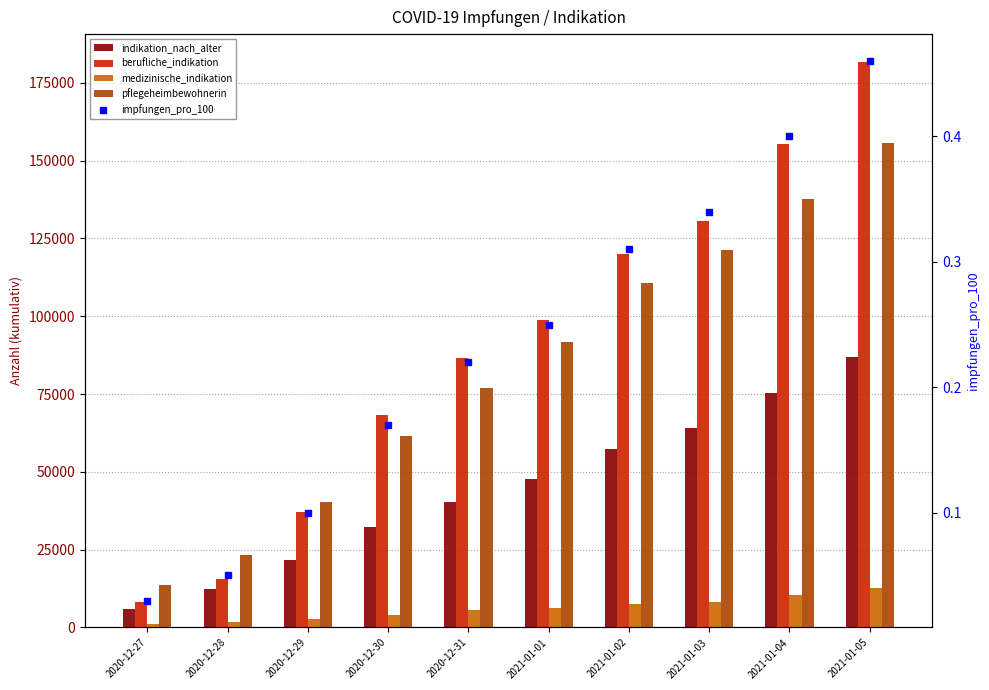

At which category is the sum across all series the highest?

2021-01-05